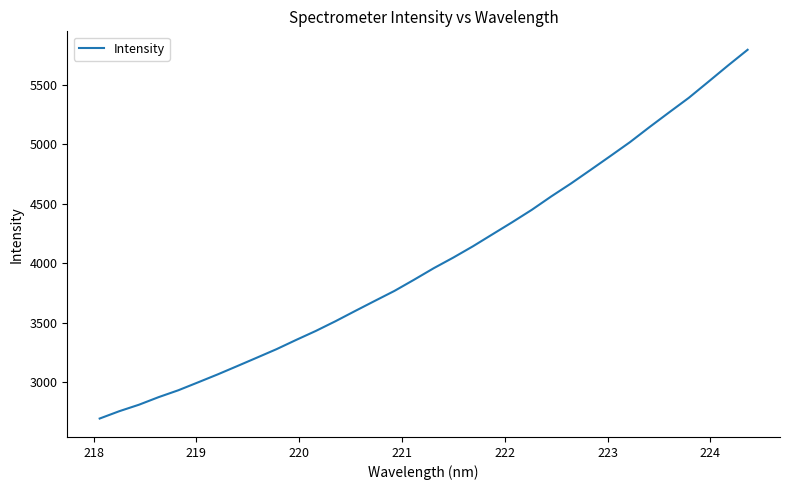

What is the difference between the maximum and minimum values?

3102.3